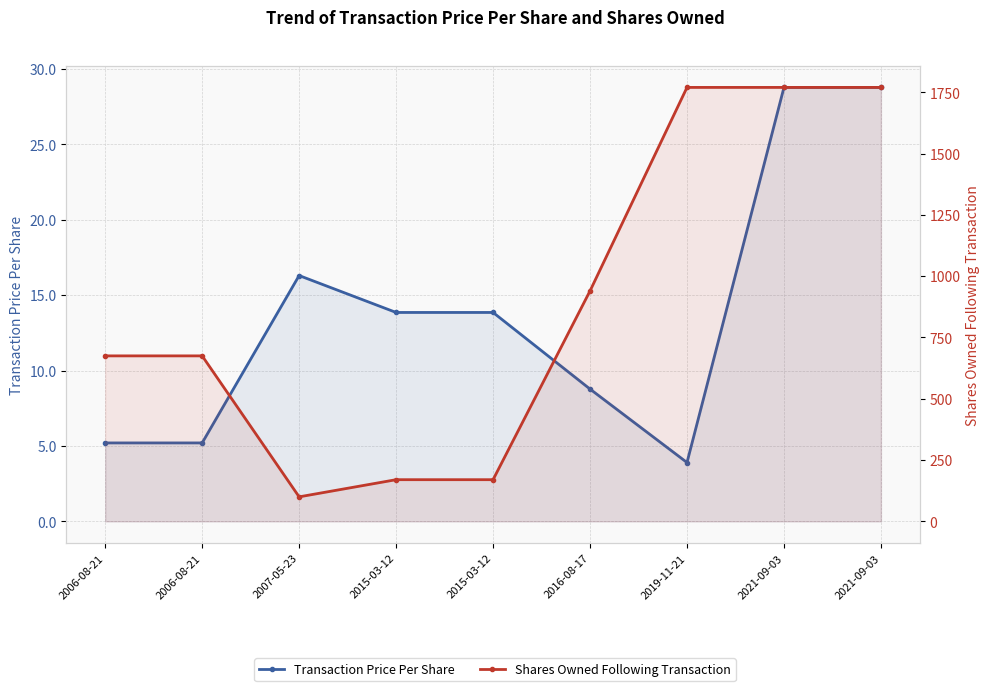

Which label corresponds to the largest value in the chart?

2019-11-21